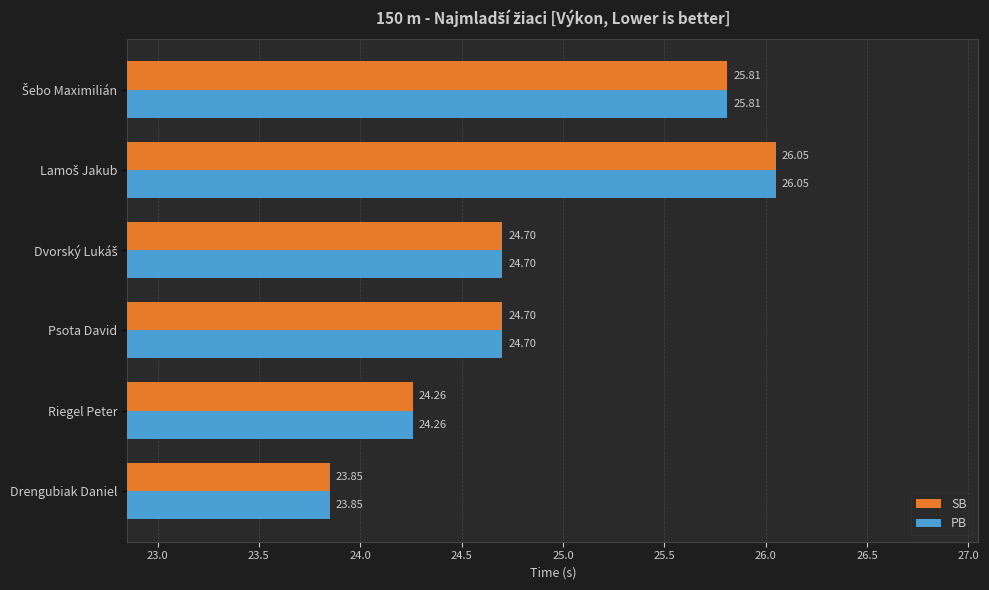

What is the difference between the maximum and second lowest values in the PB series?

1.8